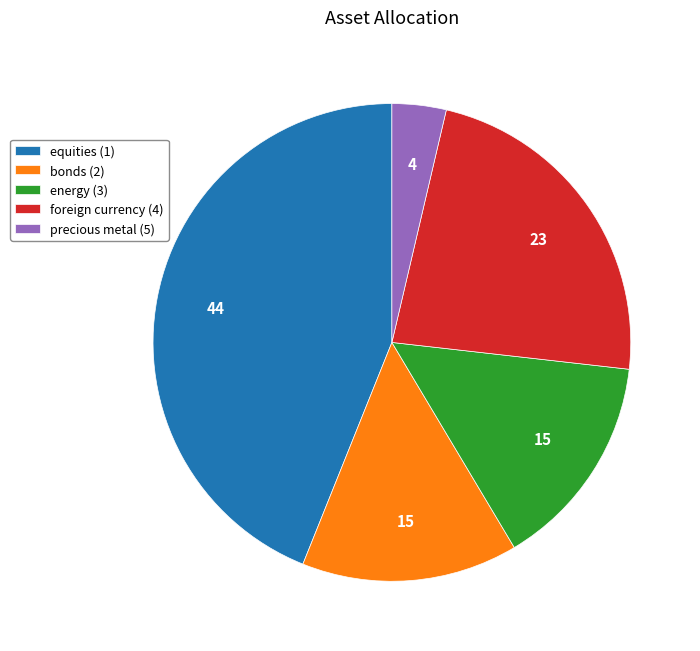

True or false: energy (3) accounts for 15% of the total.

True